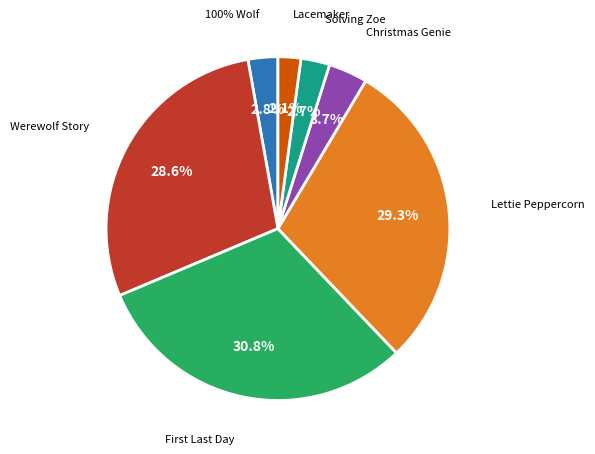

Do 100% Wolf and Solving Zoe together represent more than half of the pie?

No